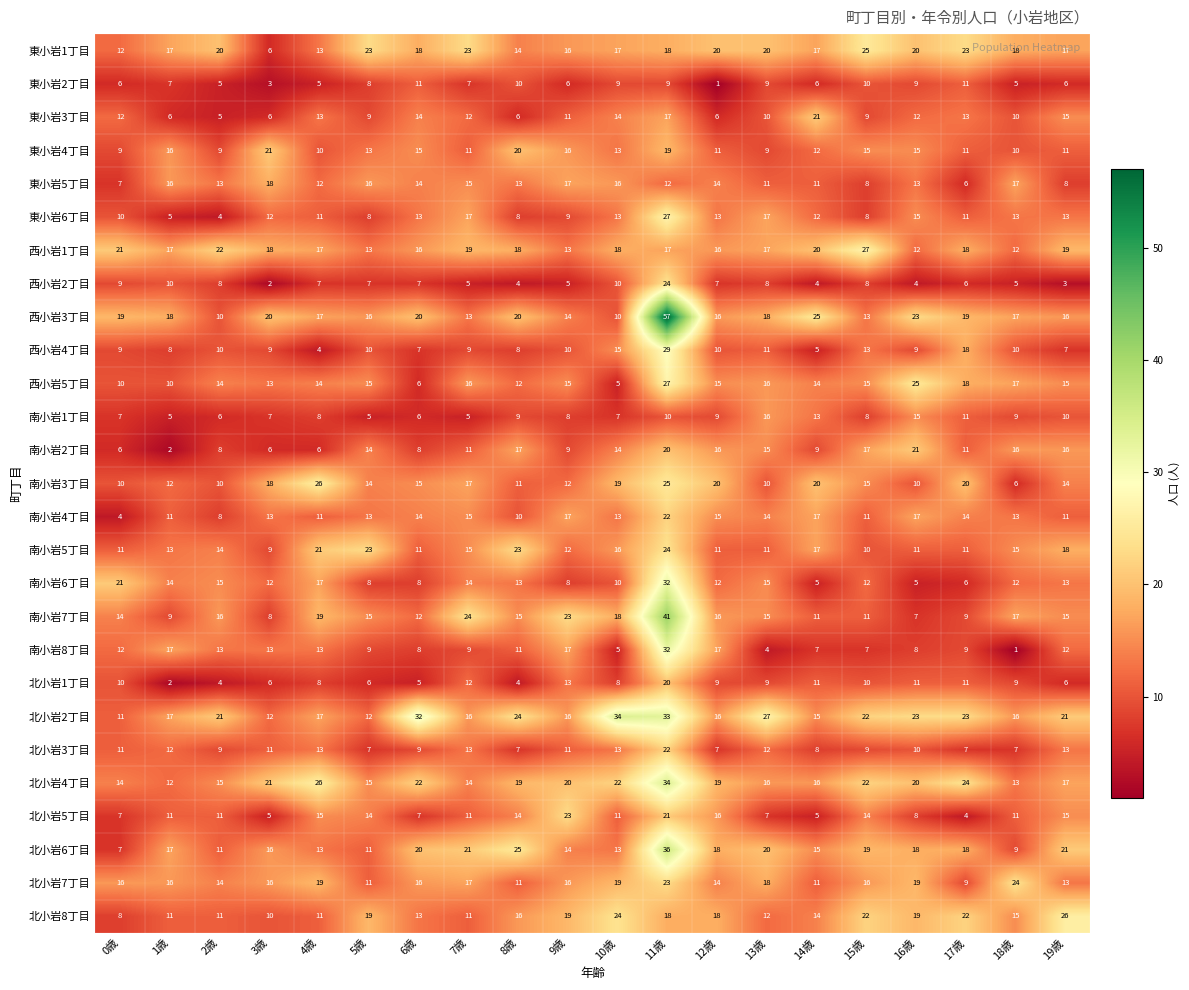

What is the spread (max minus min) of values at 10歳?

29